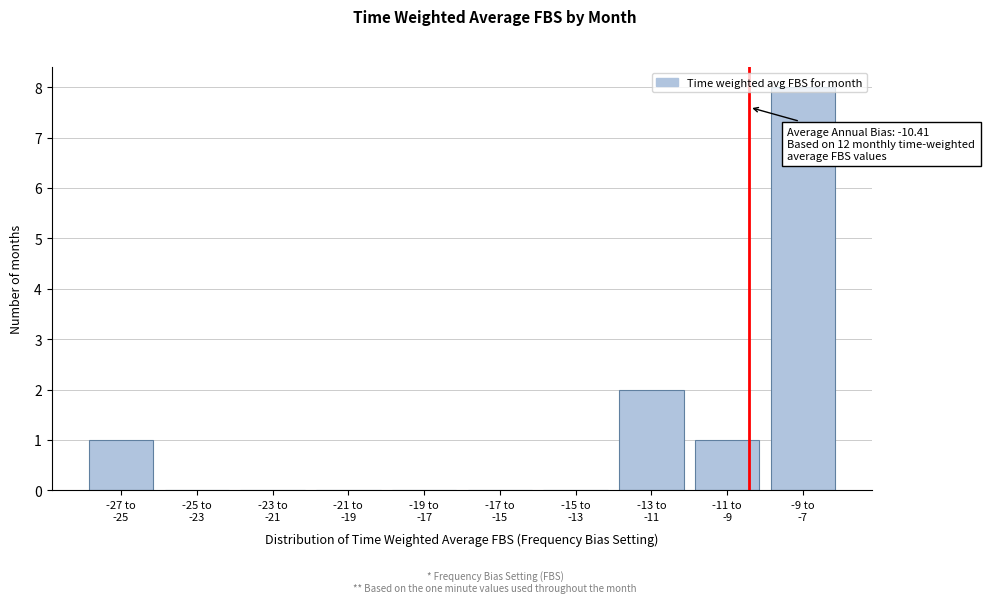

What is the maximum value shown in the chart?

8